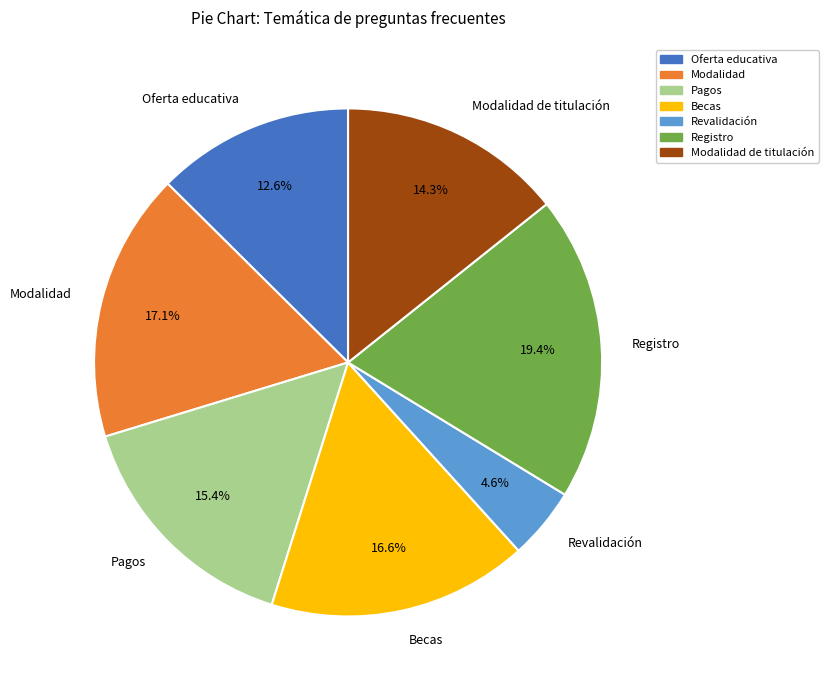

To the nearest percent, what is the combined percentage of Becas and Revalidación?

21%